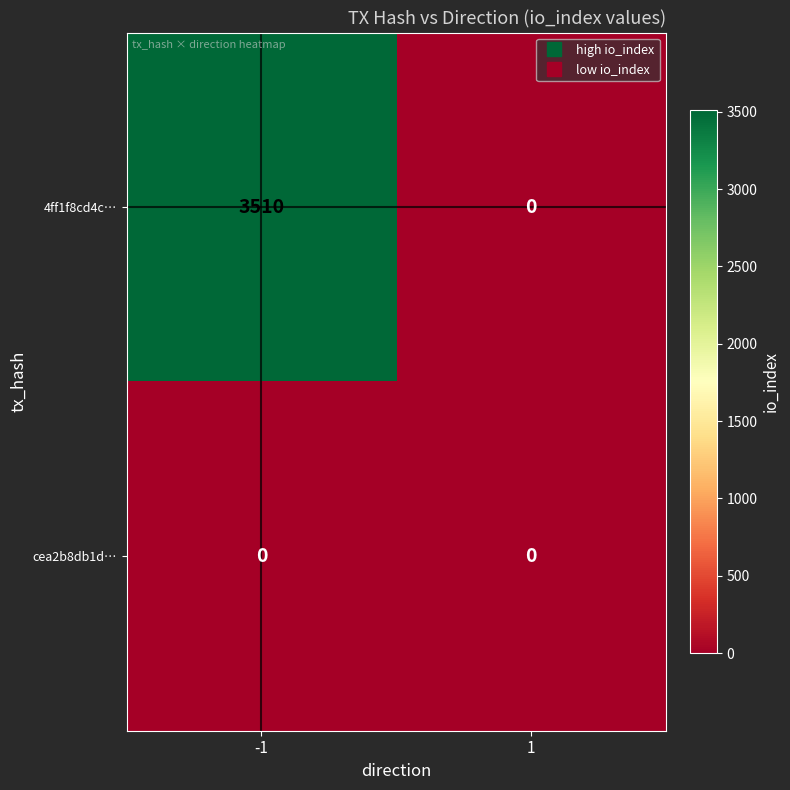

What is the greatest value displayed?

3510